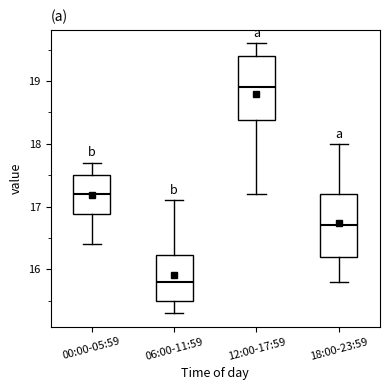

Which box has the lowest median line?

06:00-11:59